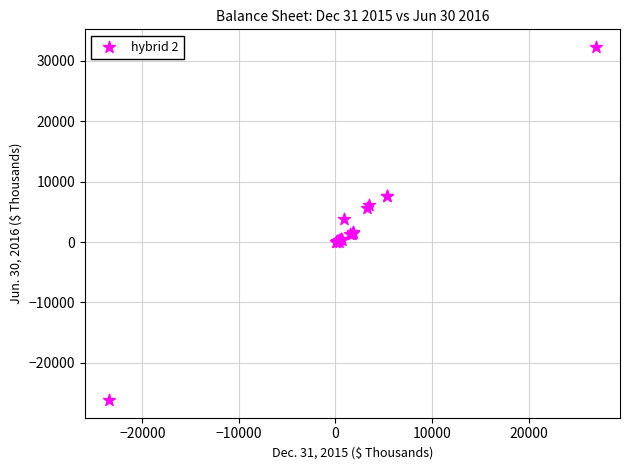

What Y value in the scatter plot is closest to 3072?

3746